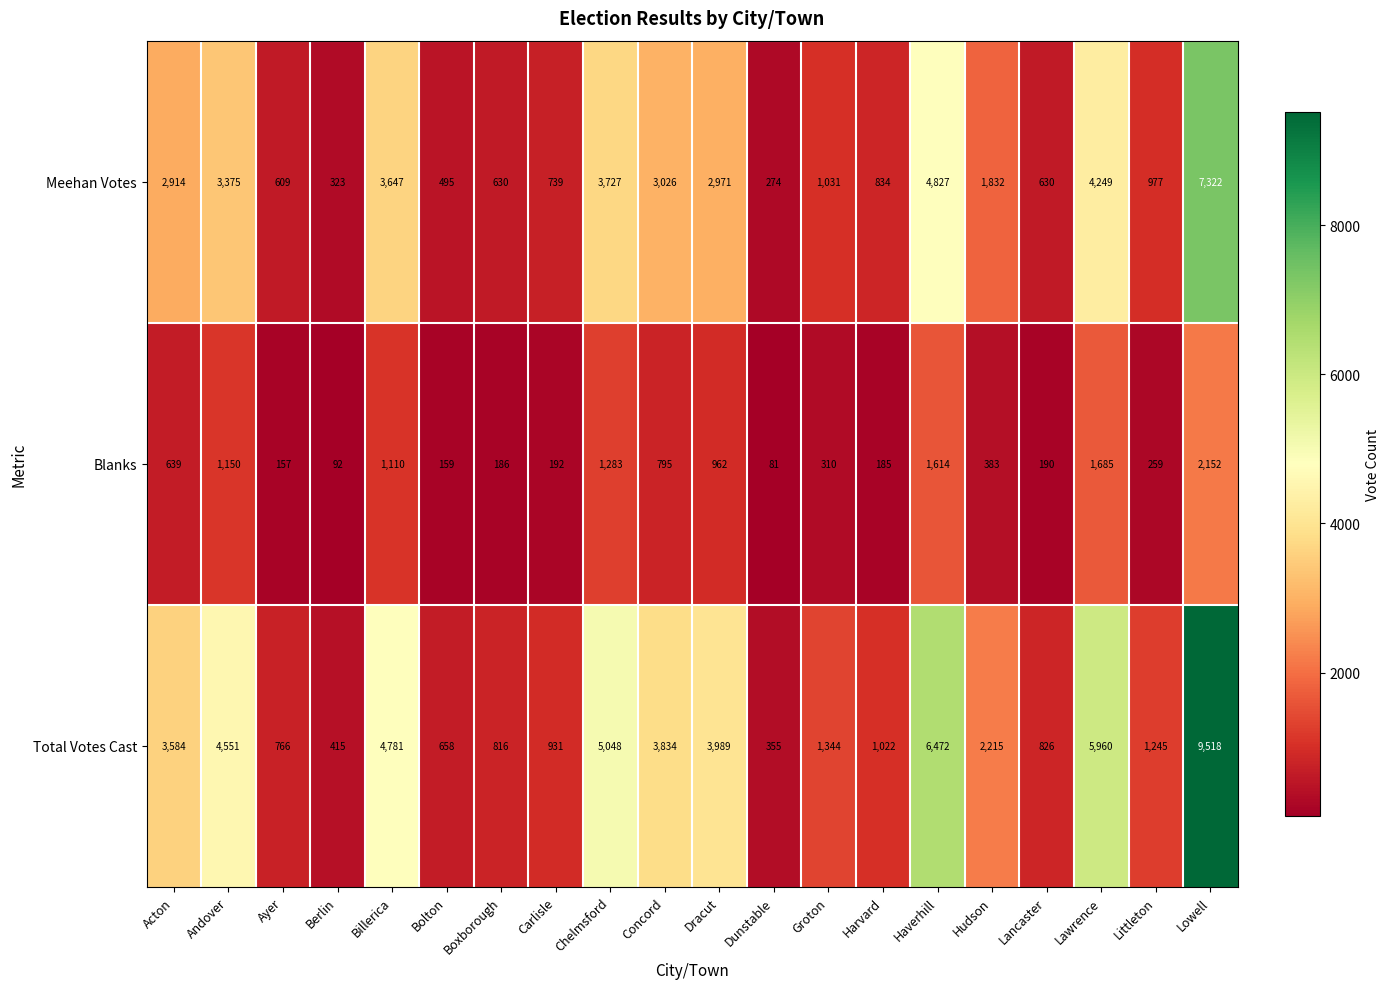

What is the minimum value shown in the chart?

81